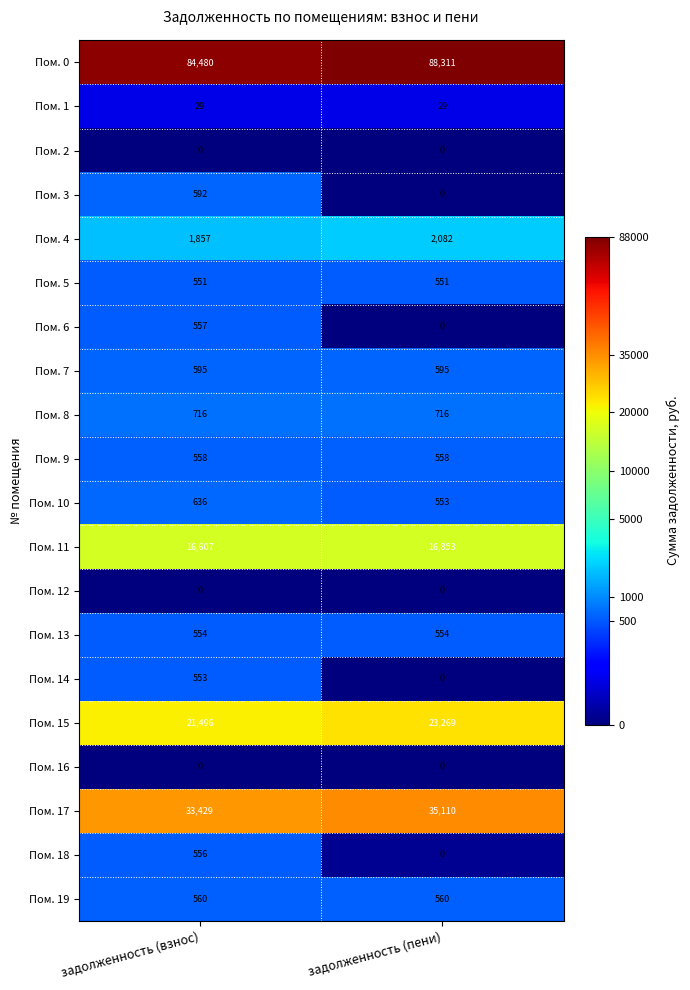

How many categories are shown in the chart?

2